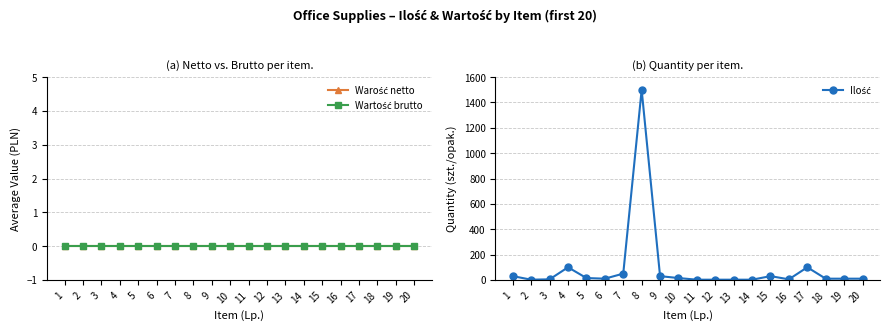

How many values in the Ilość series are below 10?

7